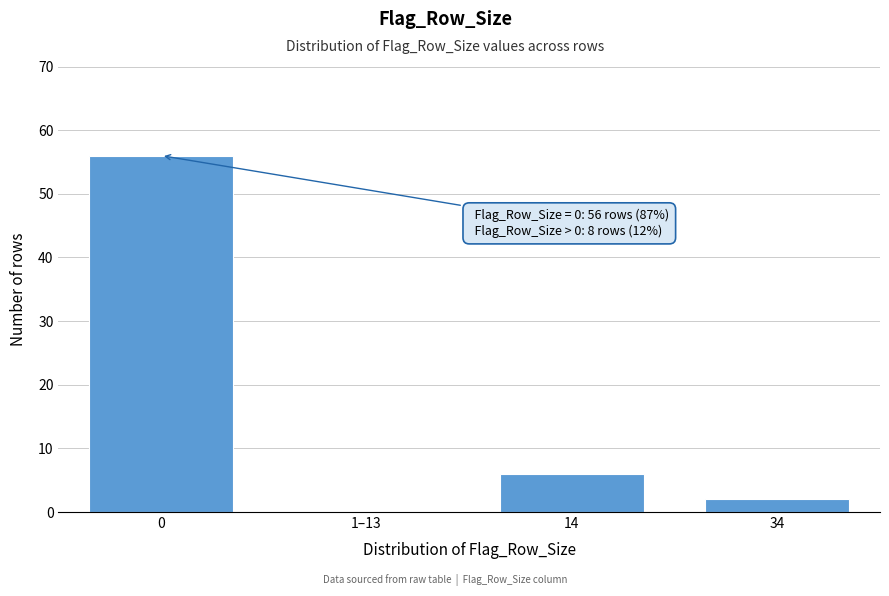

Reading left to right, what are all the values shown in this chart?

0=56	1–13=0	14=6	34=2